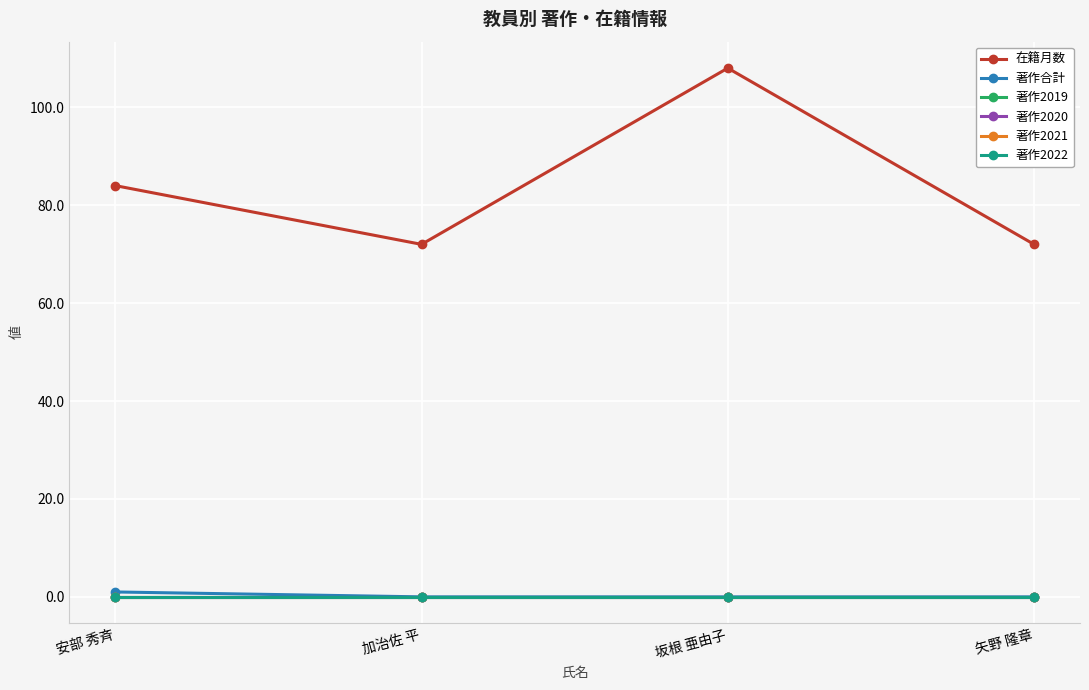

Which series has the widest spread of values?

在籍月数